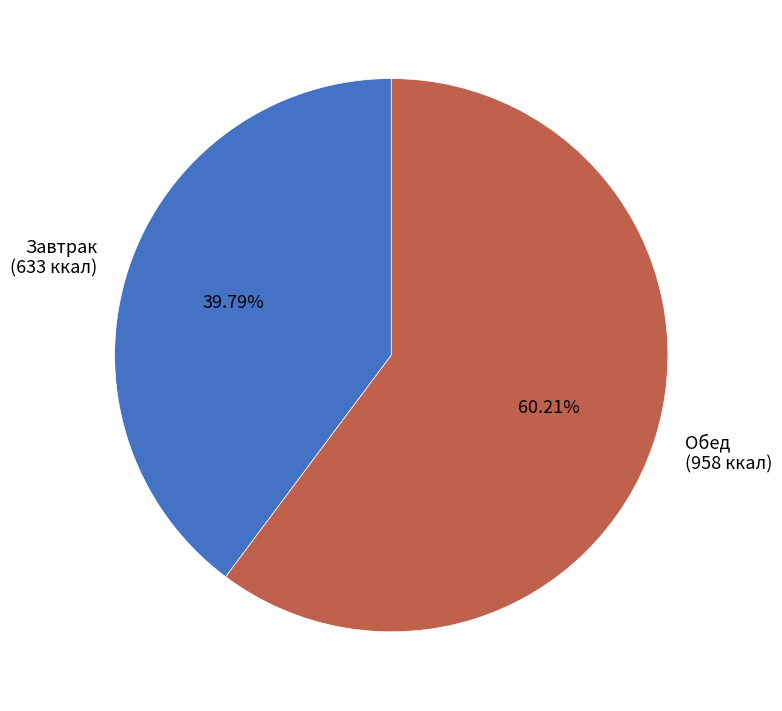

To the nearest percent, what is the combined percentage of Завтрак and Обед?

100%